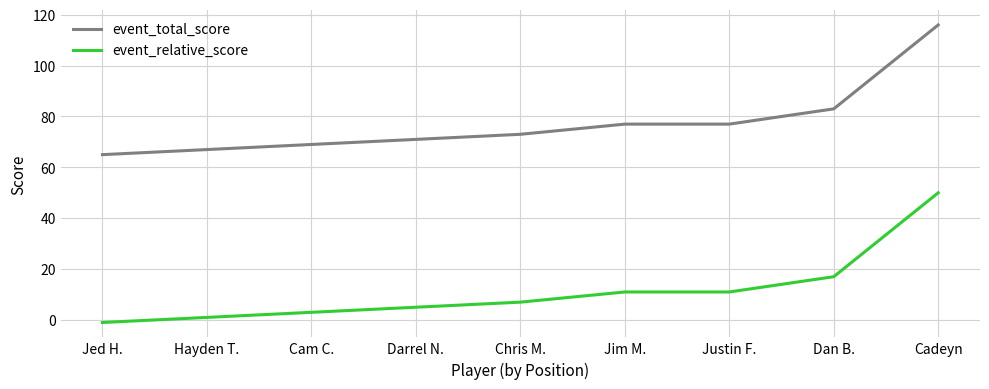

What is the difference between the highest and lowest values at Jim M.?

66